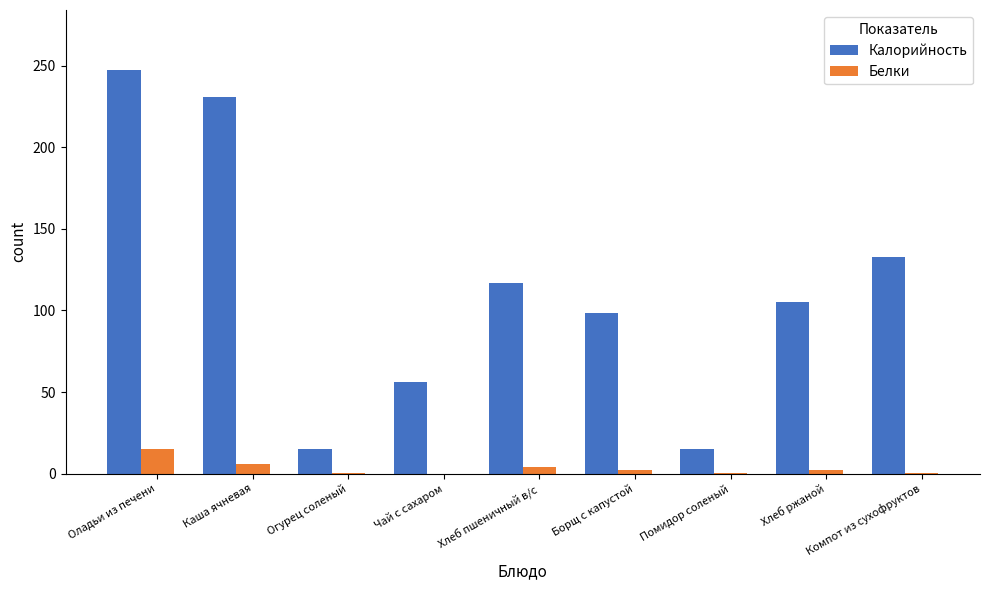

Between Чай с сахаром and Хлеб ржаной, which series saw the biggest shift?

Калорийность